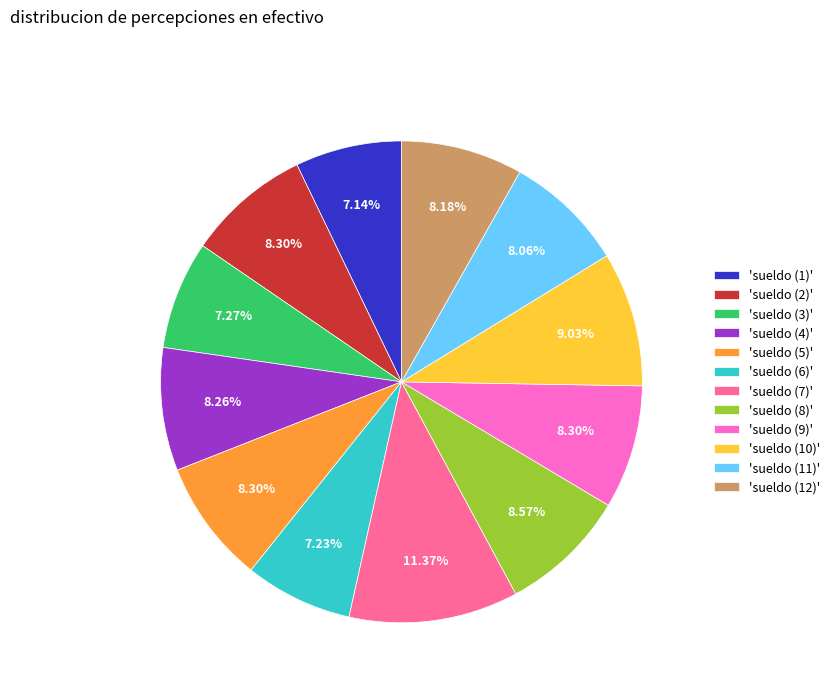

Approximately how many times larger is the value at 'sueldo (11)' compared to 'sueldo (7)'?

0.7